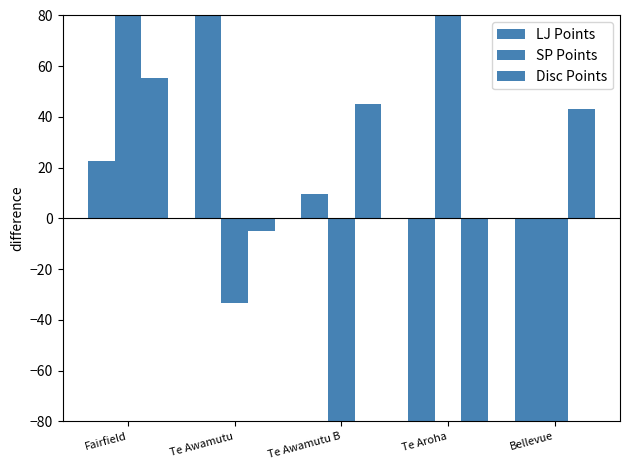

What is the label of the 4th bar from the right?

Te Awamutu